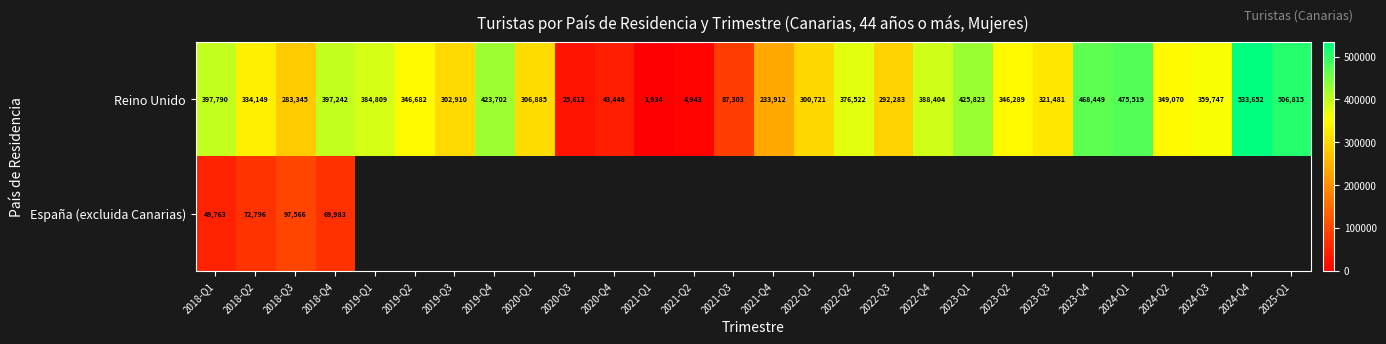

The España (excluida Canarias) series shows 74645.2 at 2018-Q1. True or false?

False